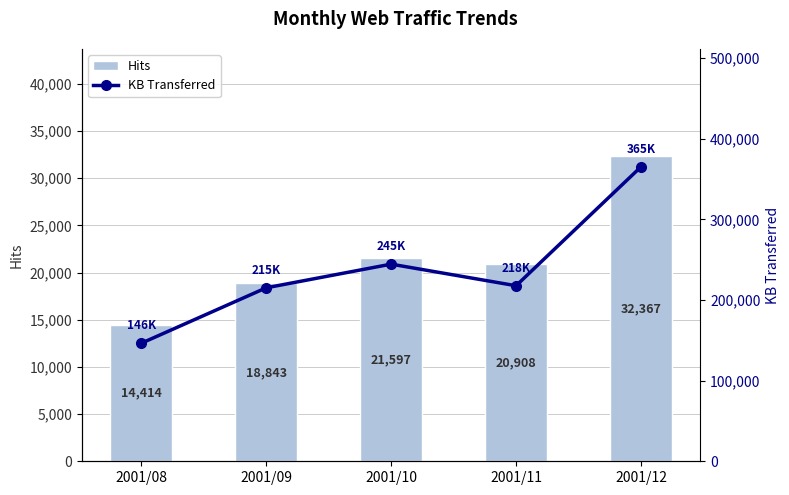

Which category has the highest value in the Hits series?

2001/12